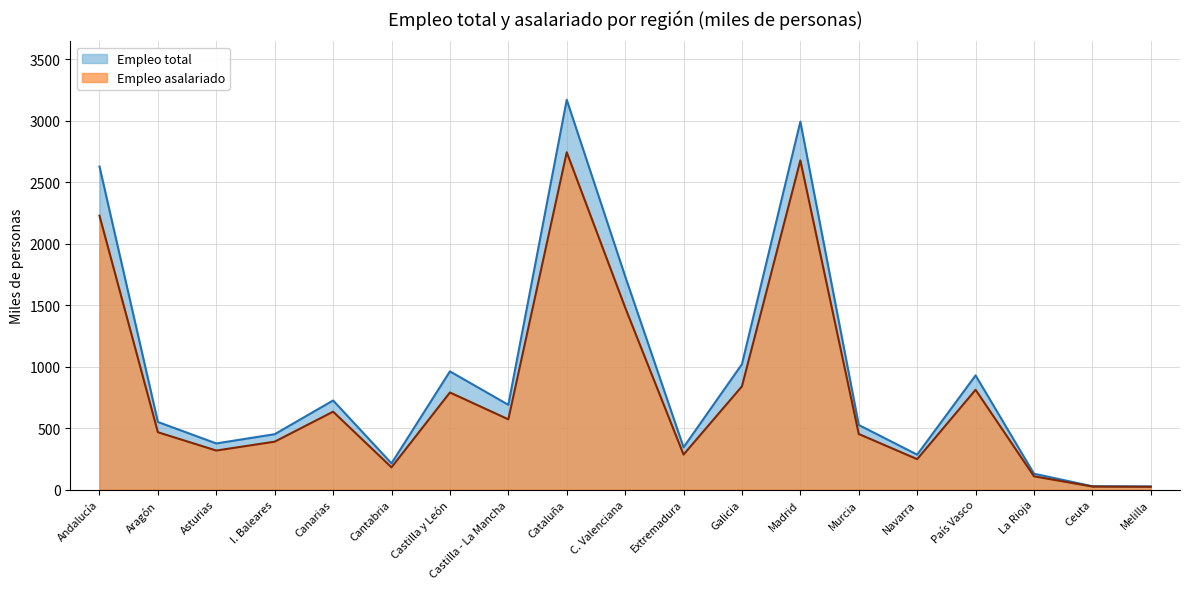

True or false: Empleo asalariado and Empleo total cross at least once.

False